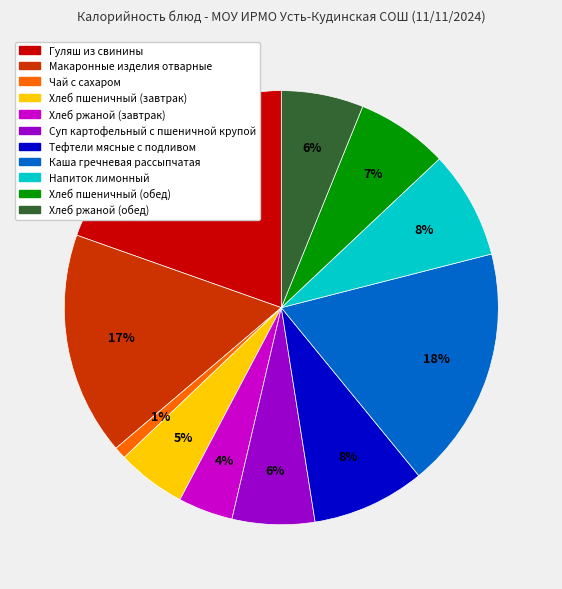

To the nearest percent, what is the difference between the largest and smallest slice percentages?

19%